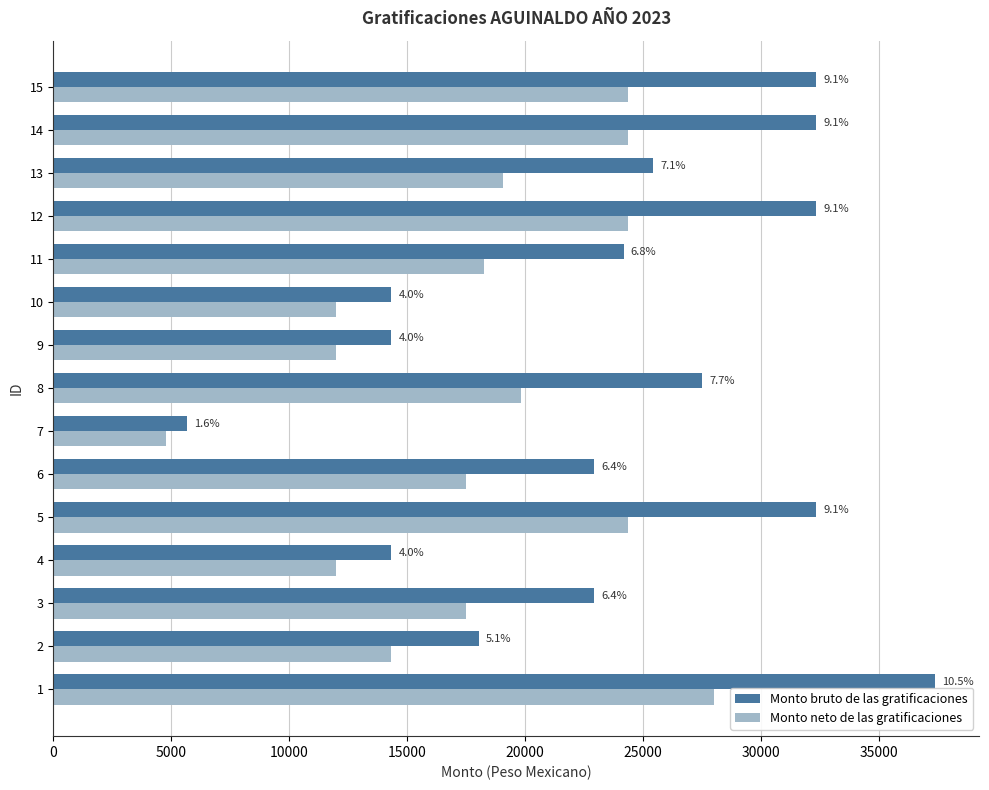

What position from the left is 35000?

8